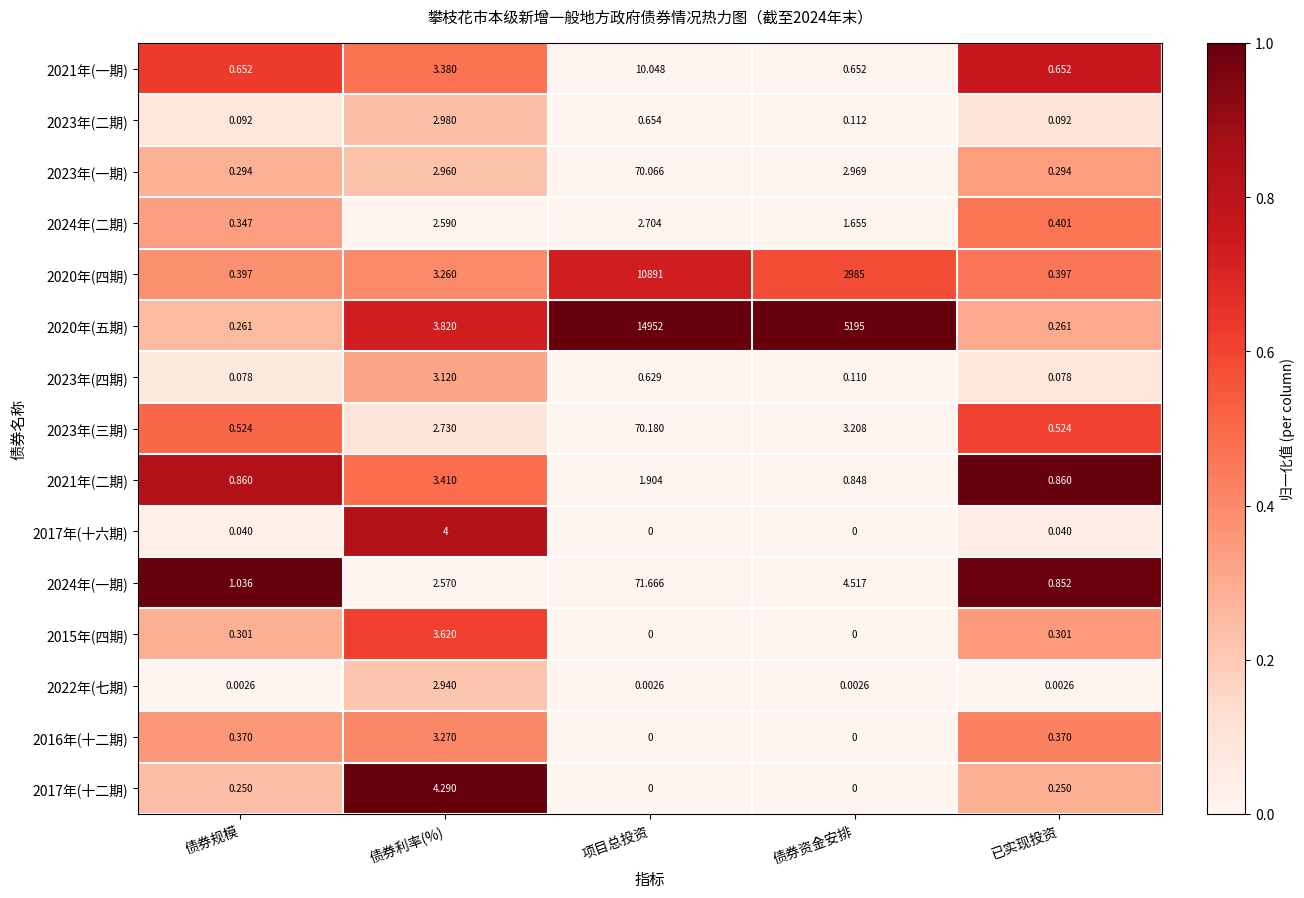

At which label is 2024年(一期) closest to 36?

债券资金安排